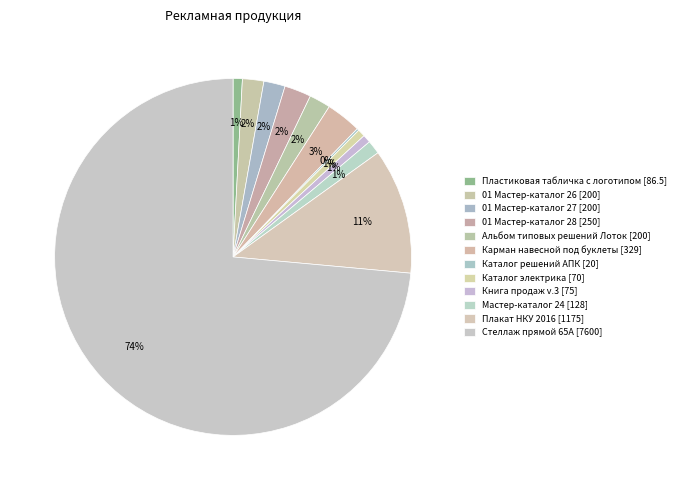

Does any single category account for the majority?

Yes